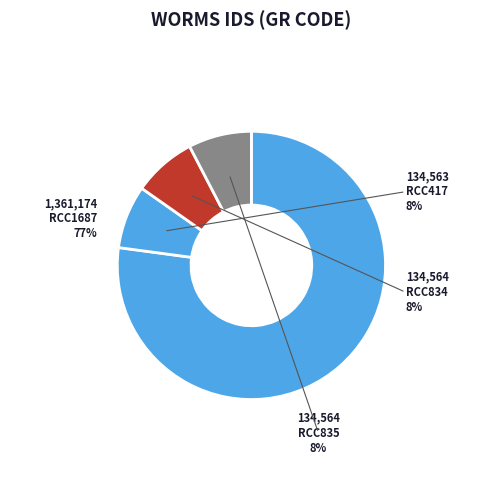

Which slice is the smallest?

RCC417